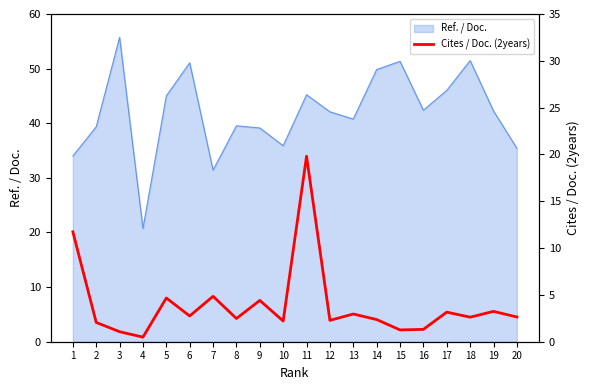

What is the average value?

3.9